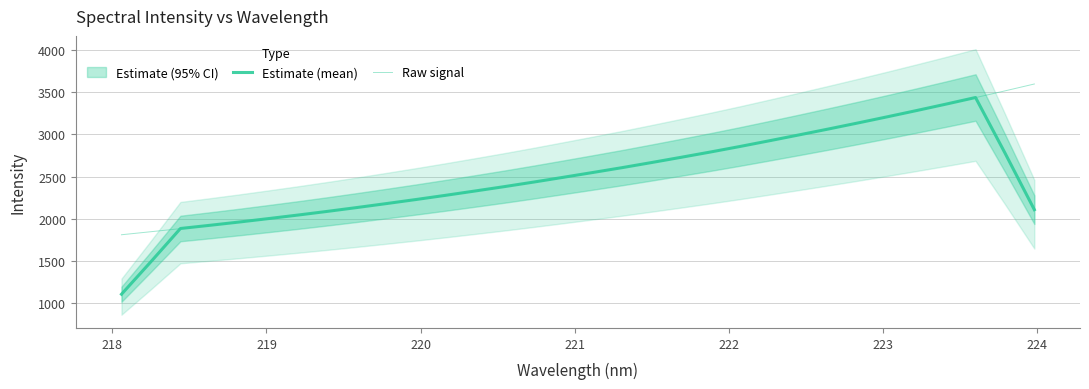

What is the difference between the maximum and second lowest values in the Raw signal series?

1746.6